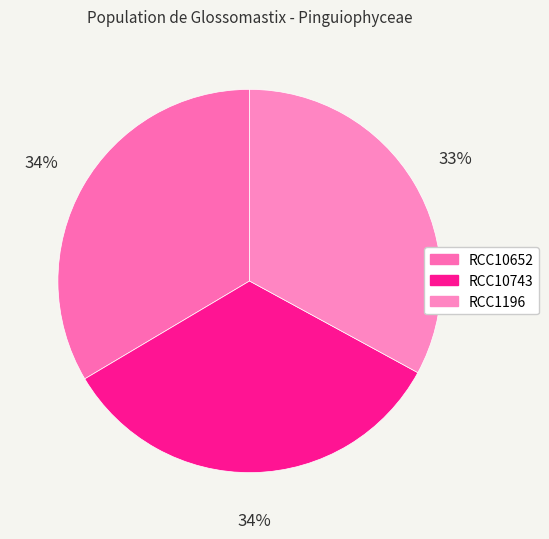

Count the number of slices in the pie.

3